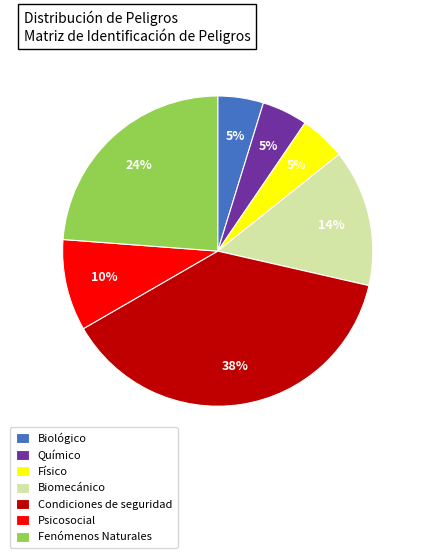

Is the sum of Químico and Fenómenos Naturales greater than half?

No